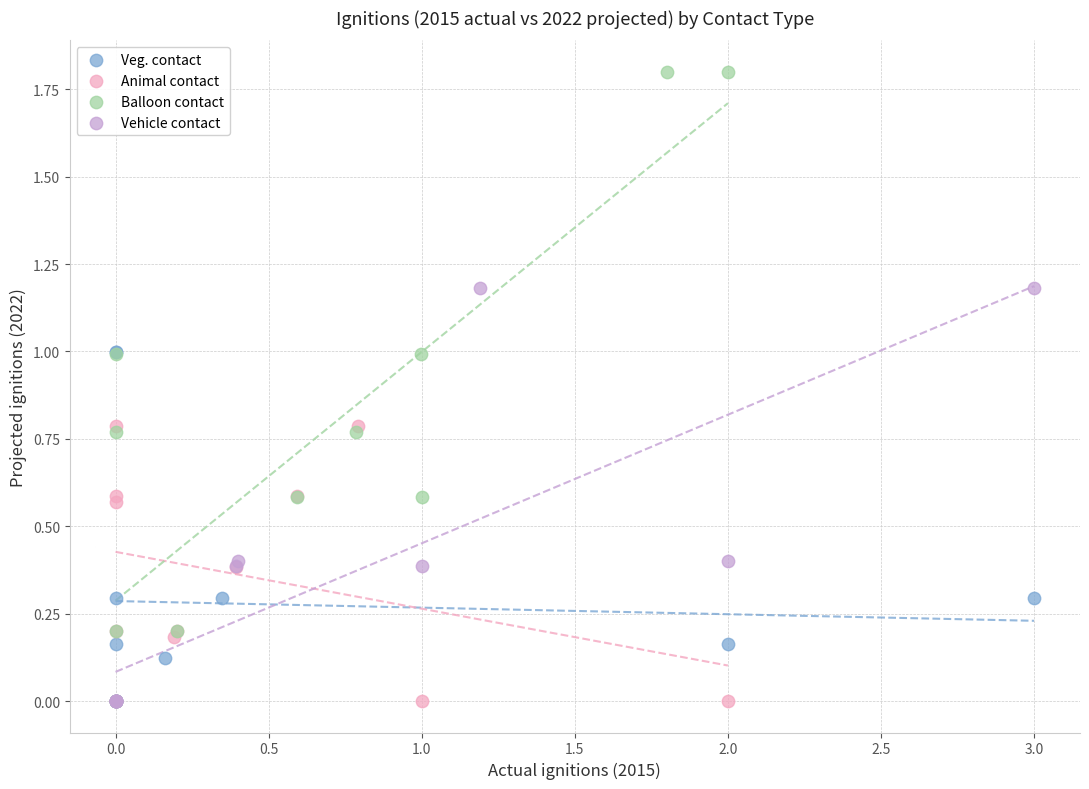

What are all the series names shown in the legend?

Veg. contact, Animal contact, Balloon contact, Vehicle contact